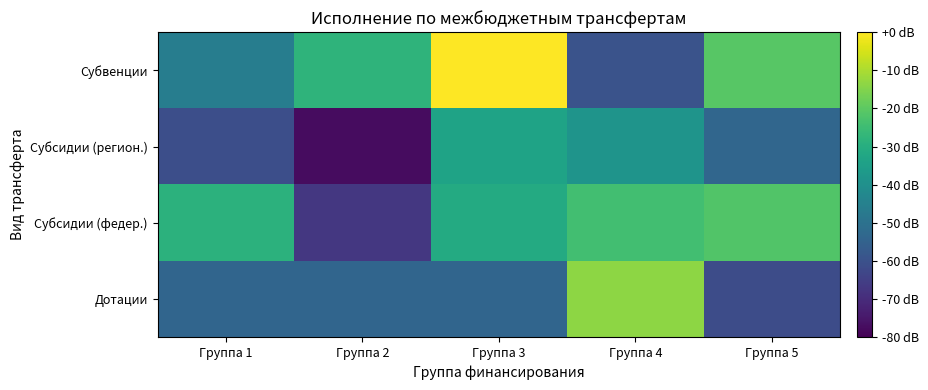

Which category has the lowest value across all series?

Группа 2